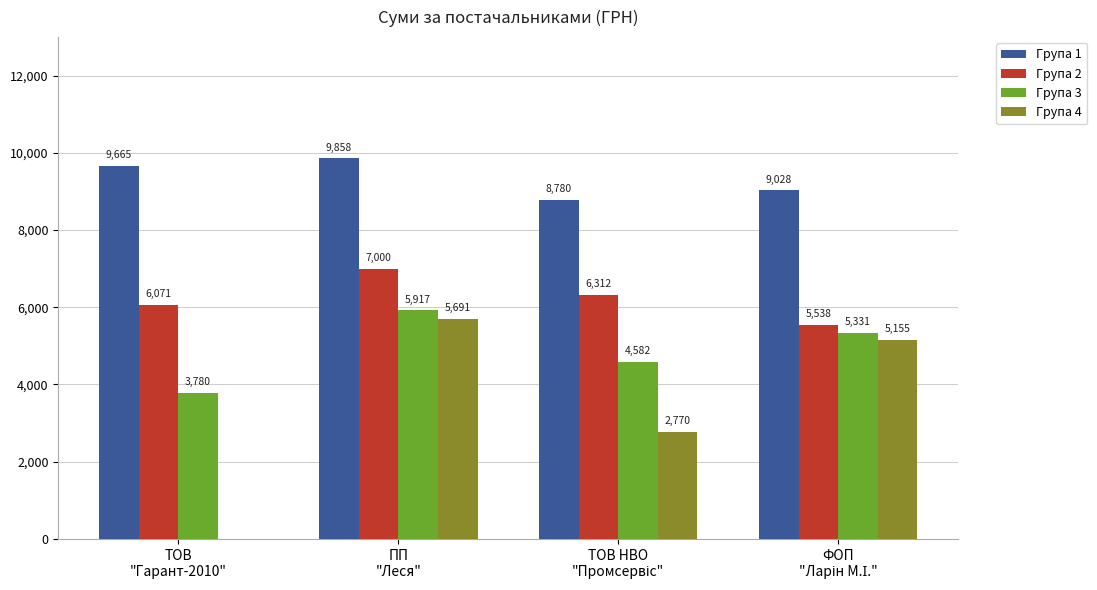

What is the maximum value for Група 2?

6999.8